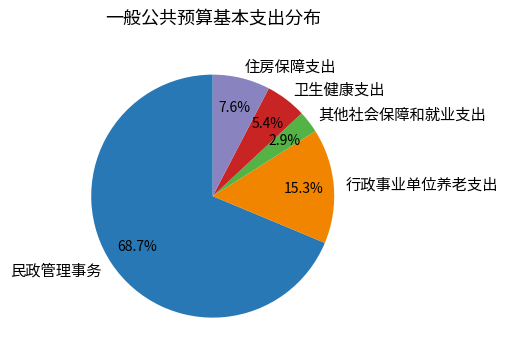

The 卫生健康支出 slice represents 17% of the pie. True or false?

False